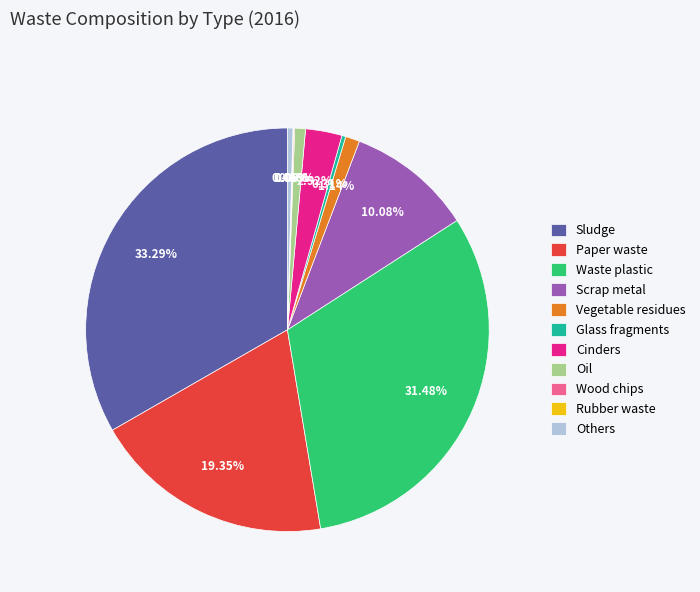

Combined, do Sludge and Others account for over 50%?

No